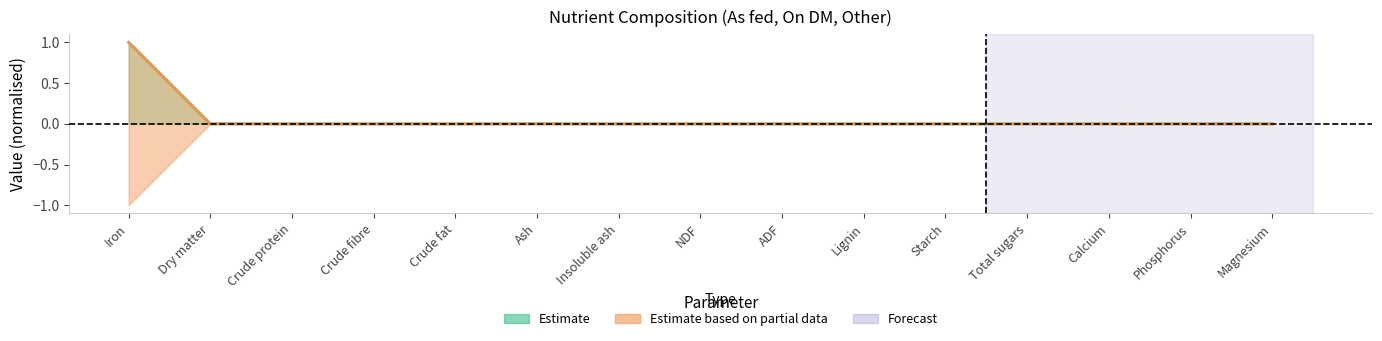

Reading left to right, transcribe all the data shown in this chart.

As fed: Iron=1.0	Dry matter=0.0	Crude protein=0.0	Crude fibre=0.0	Crude fat=0.0	Ash=0.0	Insoluble ash=0.0	NDF=0.0	ADF=0.0	Lignin=0.0	Starch=0.0	Total sugars=0.0	Calcium=0.0	Phosphorus=0.0	Magnesium=0.0
On DM: Iron=1.0	Dry matter=0.0	Crude protein=0.0	Crude fibre=0.0	Crude fat=0.0	Ash=0.0	Insoluble ash=0.0	NDF=0.0	ADF=0.0	Lignin=0.0	Starch=0.0	Total sugars=0.0	Calcium=0.0	Phosphorus=0.0	Magnesium=0.0